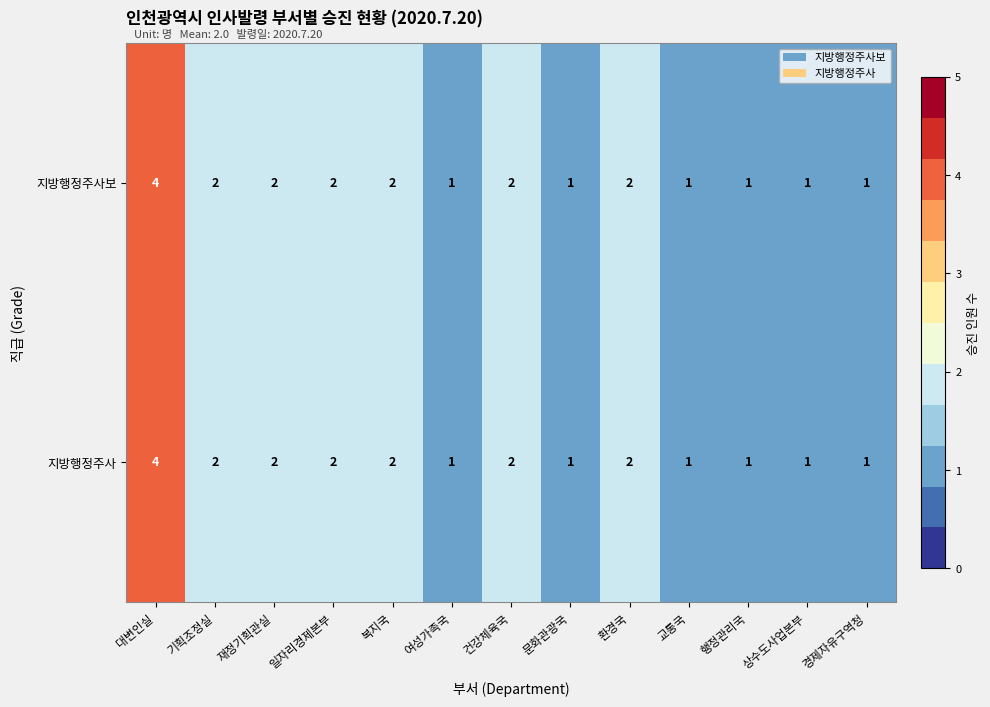

True or false: 지방행정주사 has a value of 0 at 상수도사업본부.

False